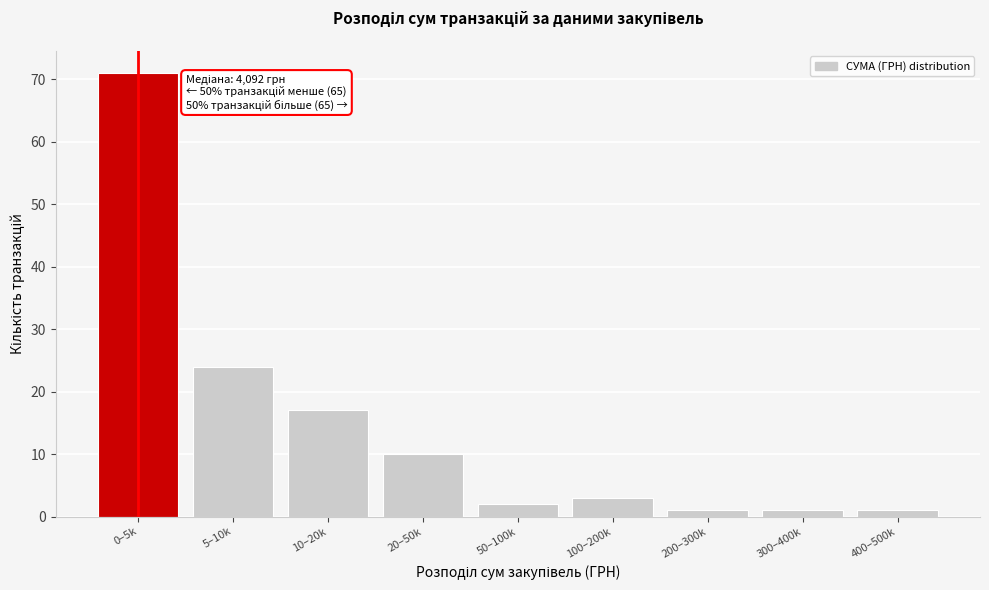

Reading left to right, extract all data points from this chart.

0–5k=71	5–10k=24	10–20k=17	20–50k=10	50–100k=2	100–200k=3	200–300k=1	300–400k=1	400–500k=1